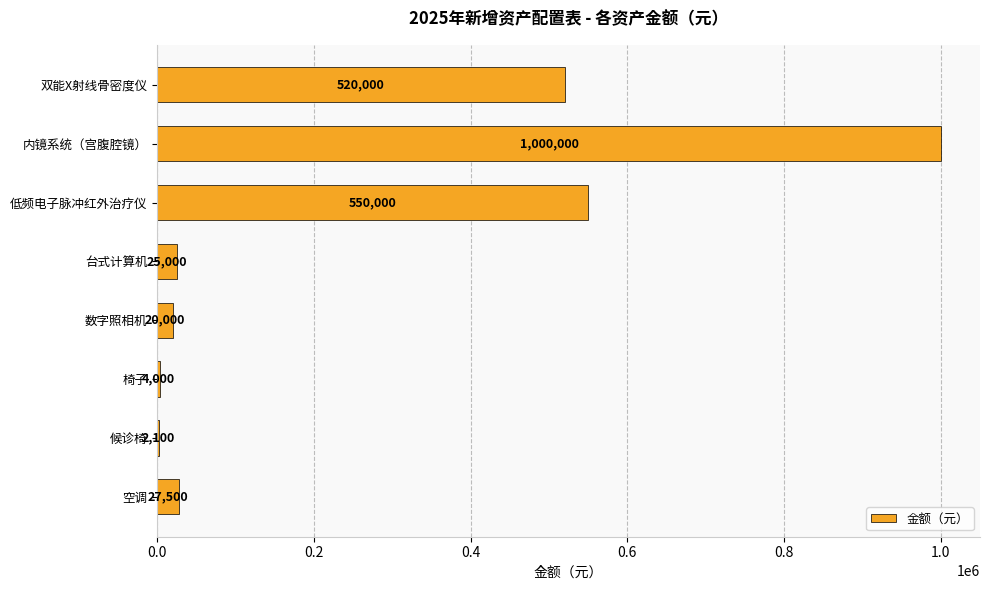

Where is the data nearest to the value 501050?

双能X射线骨密度仪